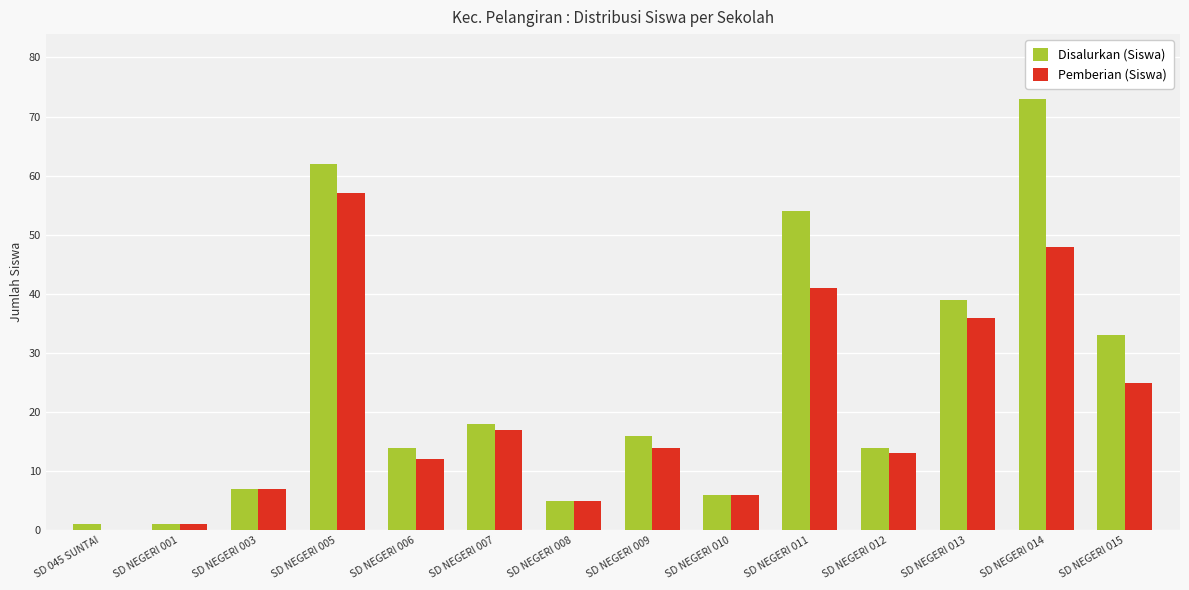

How many data points does each series have?

14